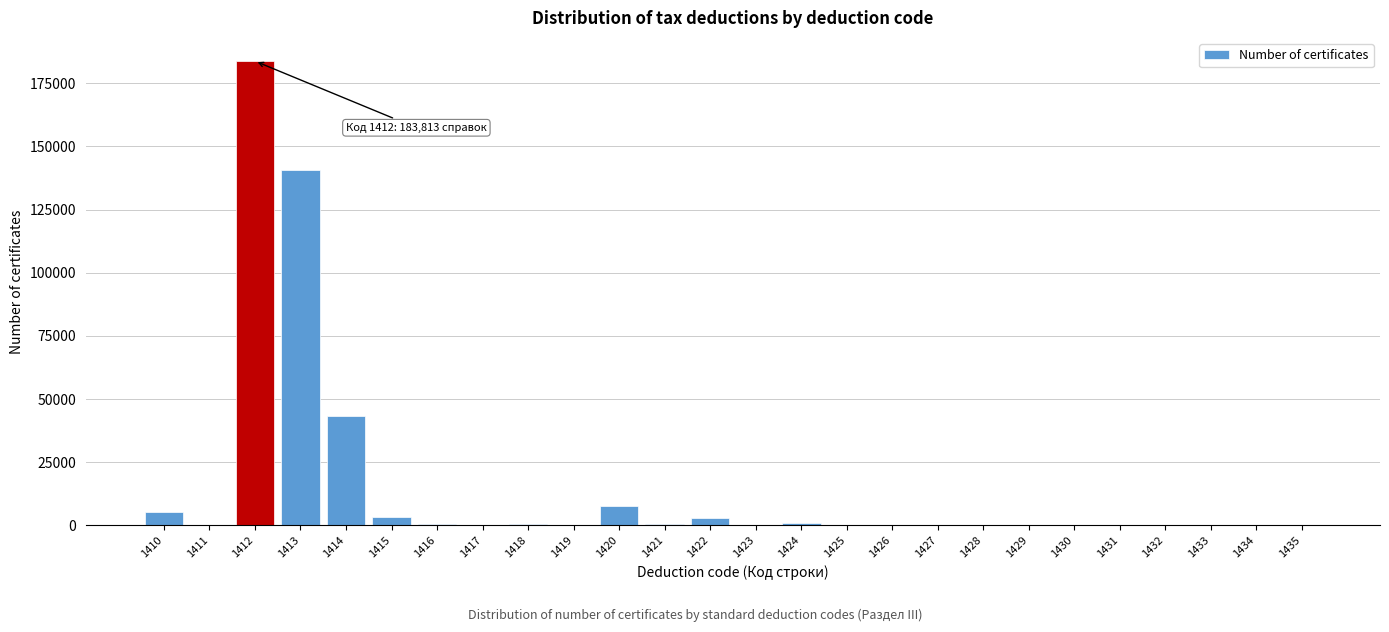

What is the maximum value shown in the chart?

183813